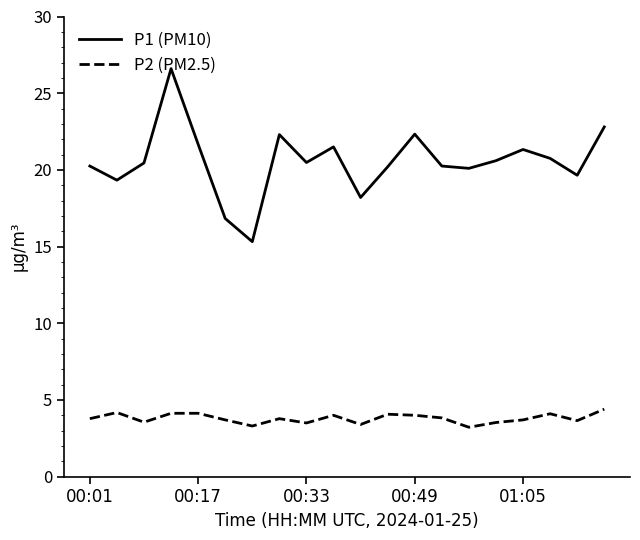

Rank the series by their average value, from highest to lowest.

P1 (PM10), P2 (PM2.5)